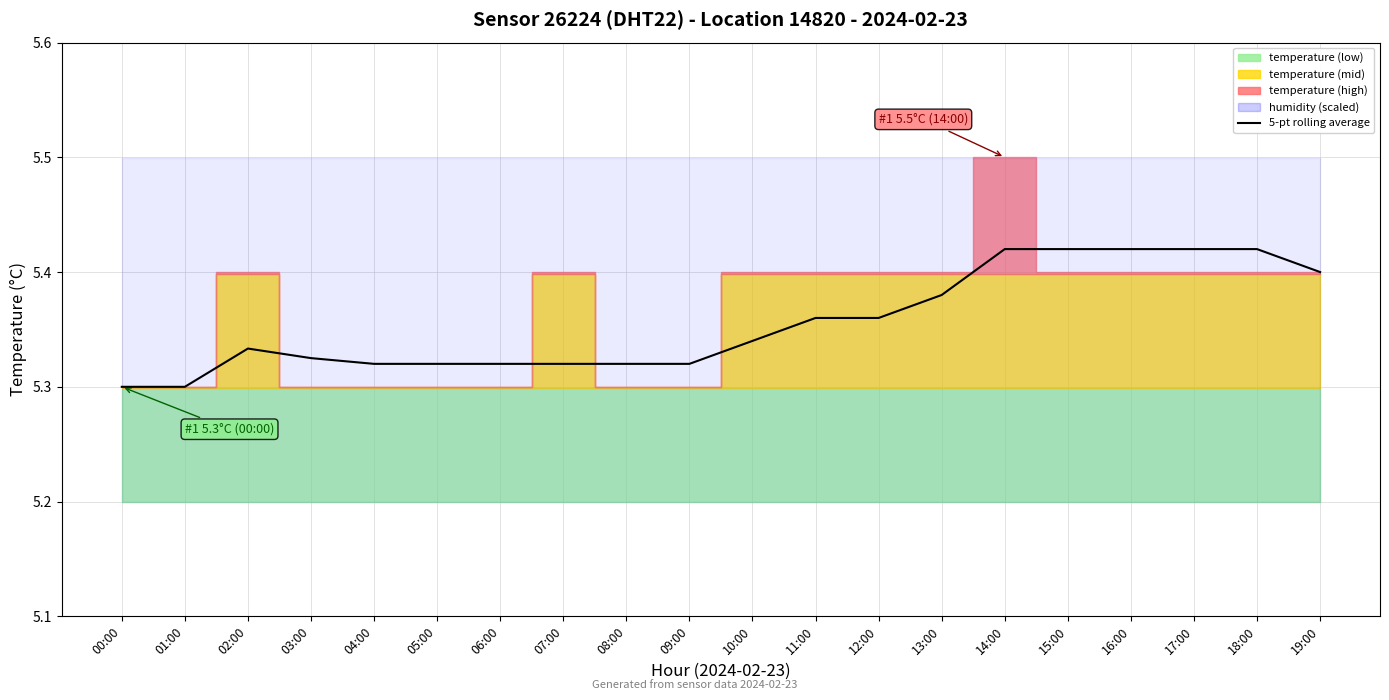

What is the ratio of the value at 09:00 to the value at 06:00?

1.0